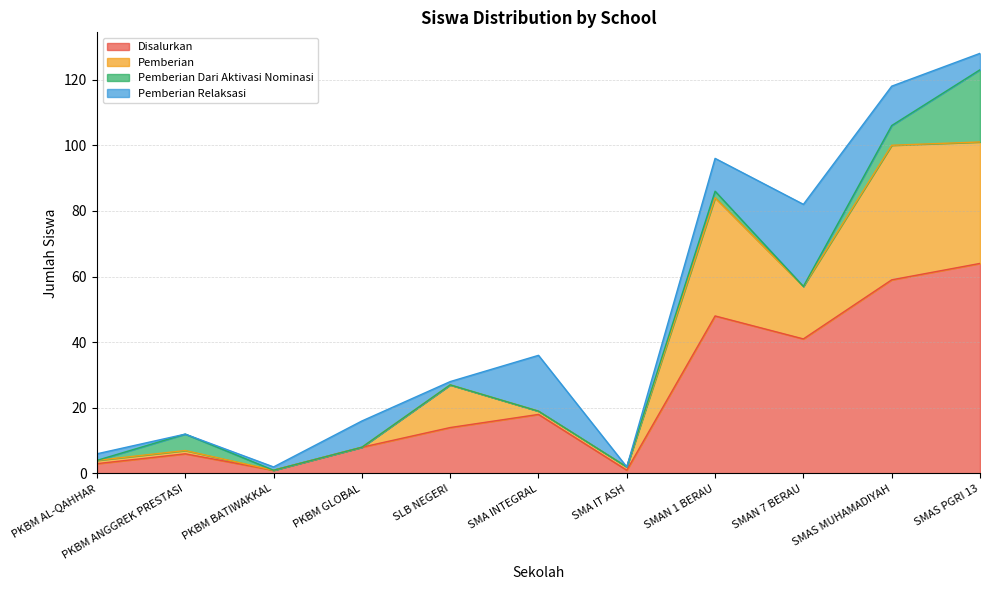

What is the total value across all series at SMAN 7 BERAU?

82